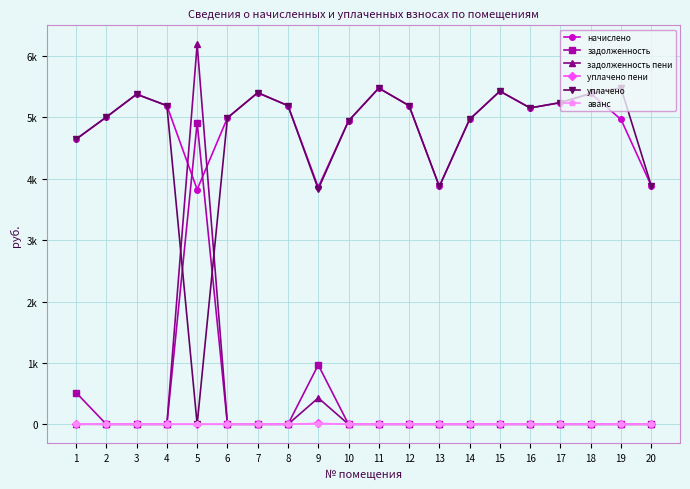

What is the difference between the maximum and minimum values in the уплачено пени series?

13.4